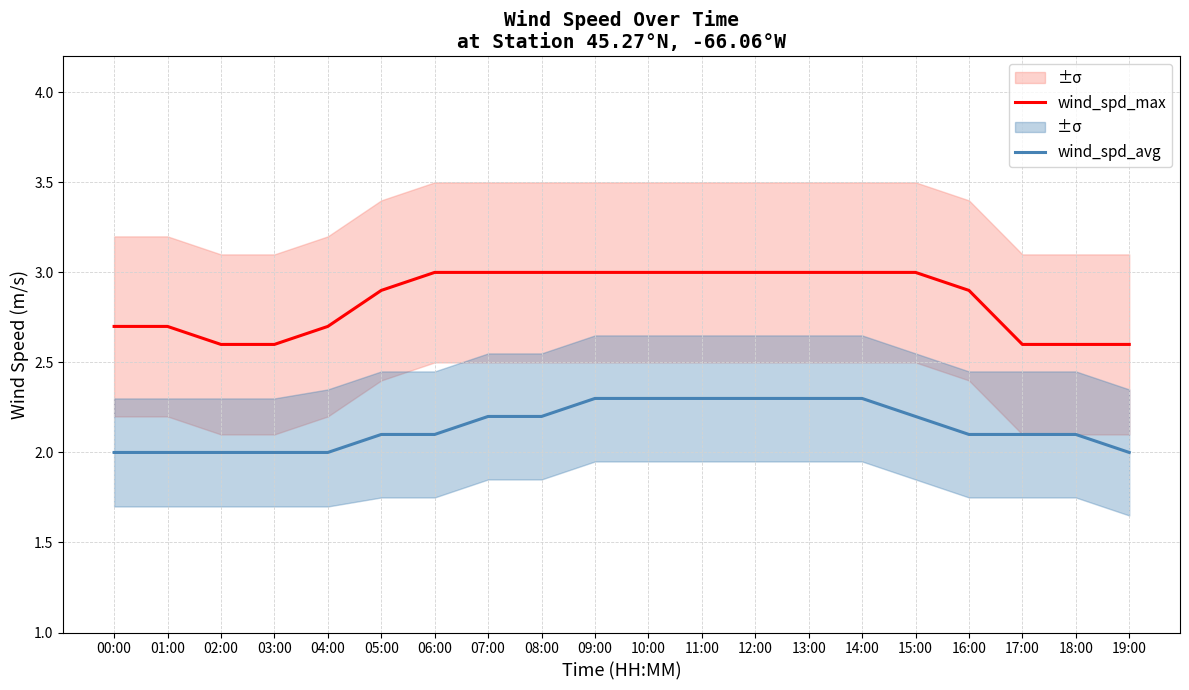

What is the label of the 2nd point from the left?

01:00